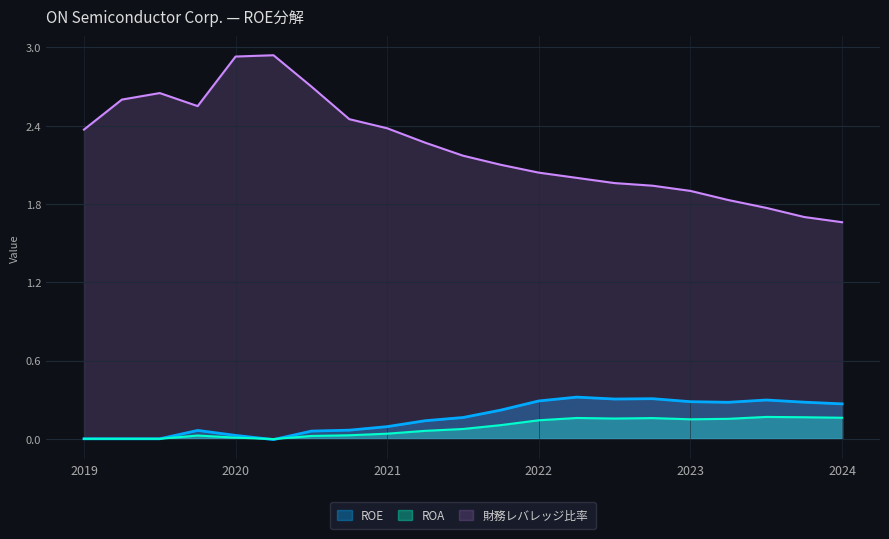

The value of ROE at 2024 is 0.3. True or false?

True